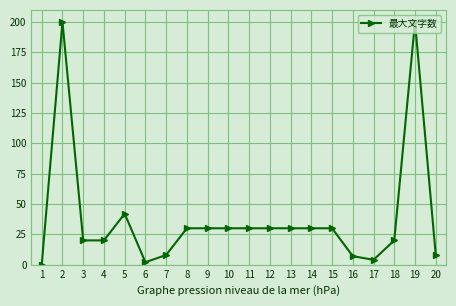

True or false: the data shows 47 at 10.

False